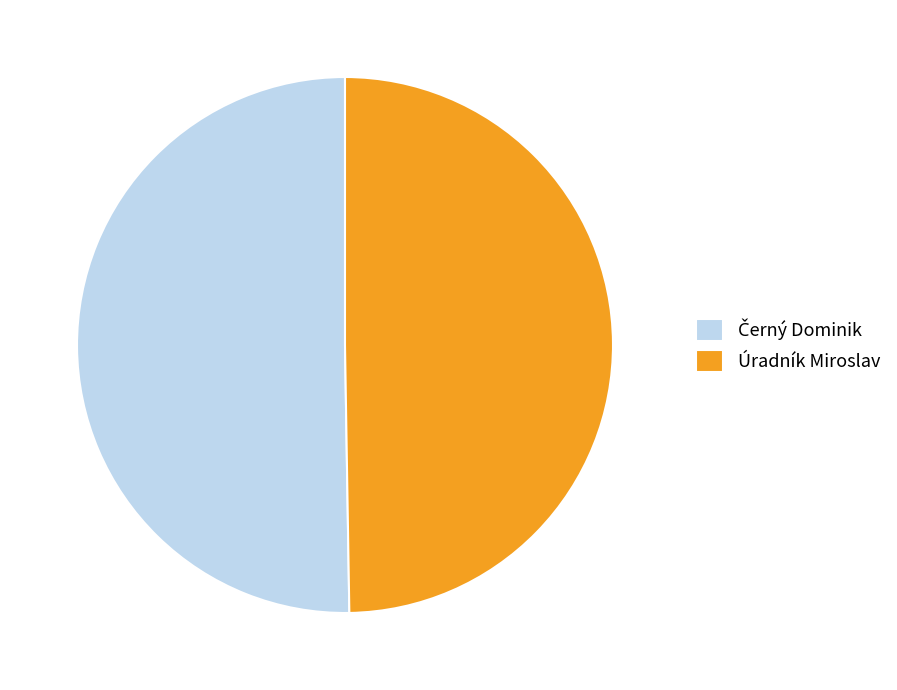

Is there any slice that represents more than half of the pie?

Yes